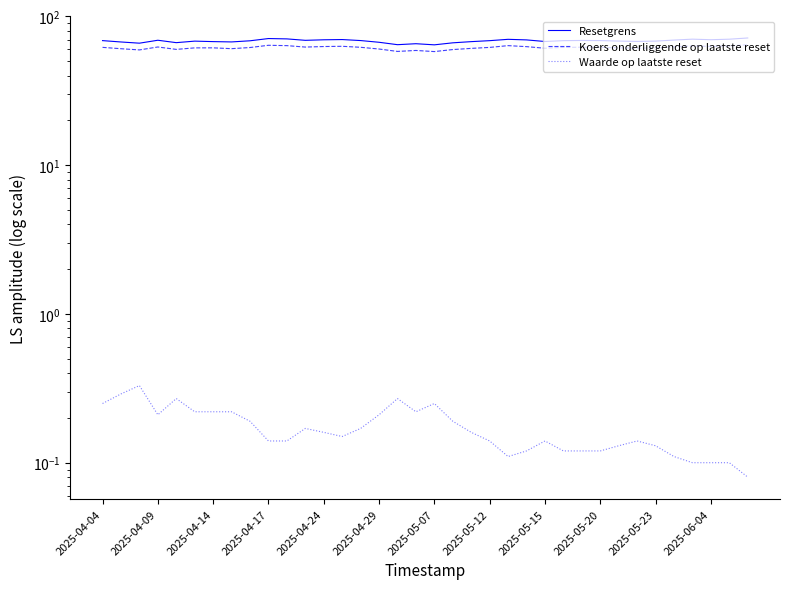

Reading left to right, extract all data points from this chart.

Resetgrens: 68.8	67.4	66.1	69.2	66.7	68.3	67.8	67.4	68.6	71.1	70.7	69.1	69.7	70.0	68.9	67.1	64.6	65.6	64.5	66.5	67.7	68.8	70.2	69.6	67.9	68.8	69.0	68.9	68.3	67.9	68.3	69.4	70.4	69.8	70.3	71.7
Koers onderliggende op laatste reset: 62.0	60.7	59.6	62.4	60.1	61.5	61.5	60.8	61.8	64.0	63.7	62.3	62.8	63.0	62.0	60.4	58.2	59.1	58.1	59.9	61.0	62.0	63.7	62.7	61.1	62.0	62.1	62.0	61.6	61.2	61.5	62.5	63.4	62.9	63.4	64.6
Waarde op laatste reset: 0.2	0.3	0.3	0.2	0.3	0.2	0.2	0.2	0.2	0.1	0.1	0.2	0.2	0.1	0.2	0.2	0.3	0.2	0.2	0.2	0.2	0.1	0.1	0.1	0.1	0.1	0.1	0.1	0.1	0.1	0.1	0.1	0.1	0.1	0.1	0.1